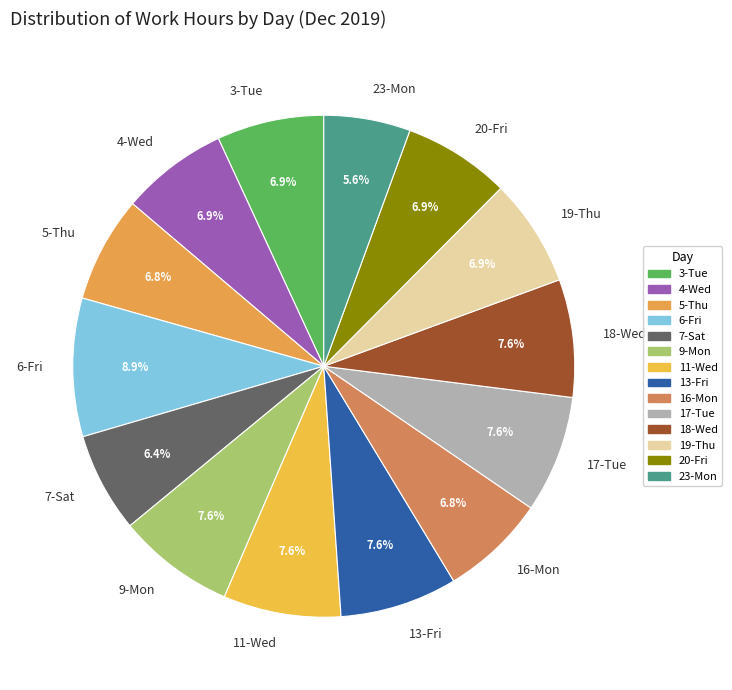

Approximately how many times larger is the value at 6-Fri compared to 18-Wed?

1.2